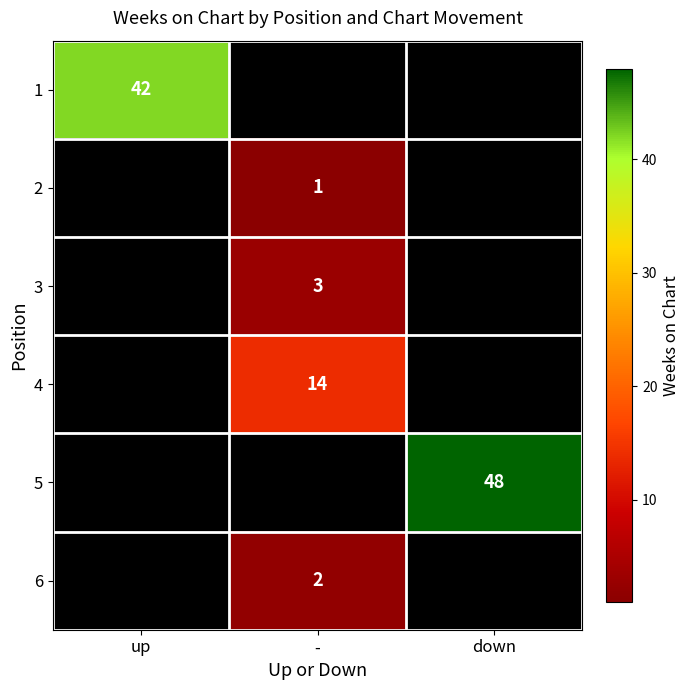

True or false: 2 has a value of 2 at -.

False